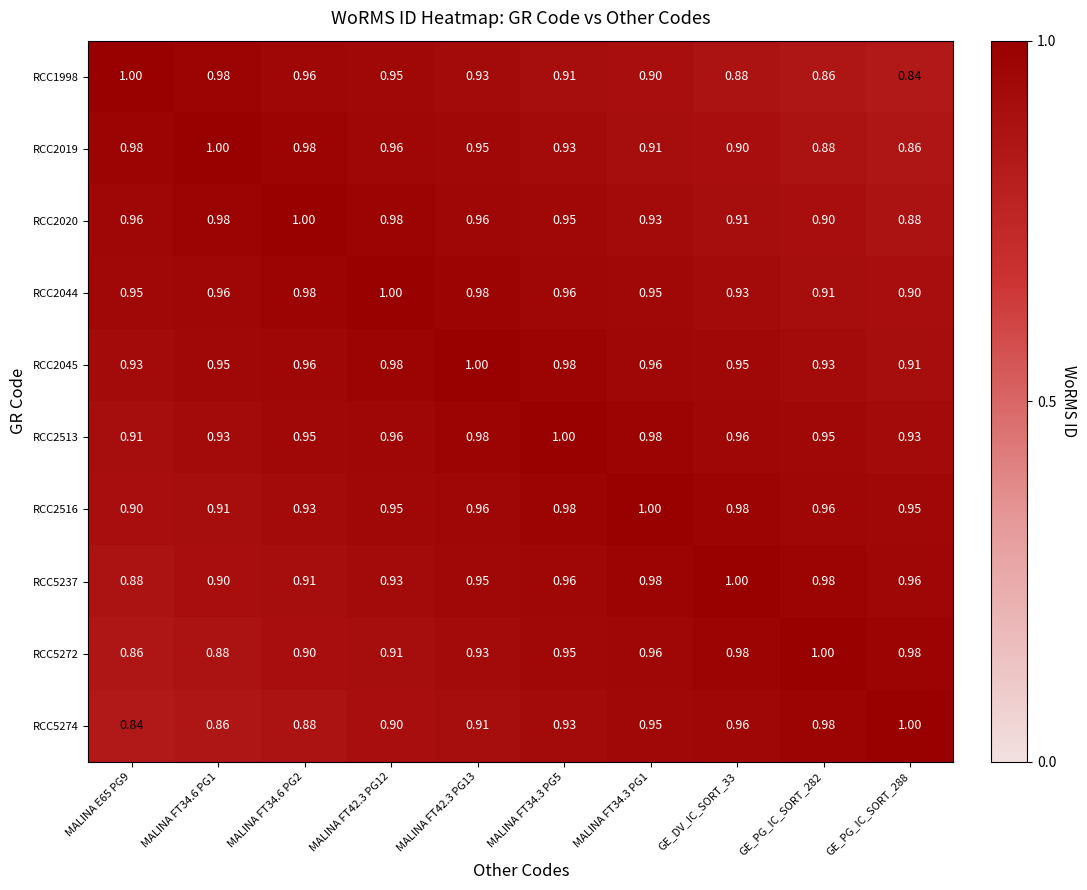

Is the value of RCC1998 at MALINA FT42.3 PG13 greater than the value of RCC5272 at MALINA FT34.3 PG5?

No